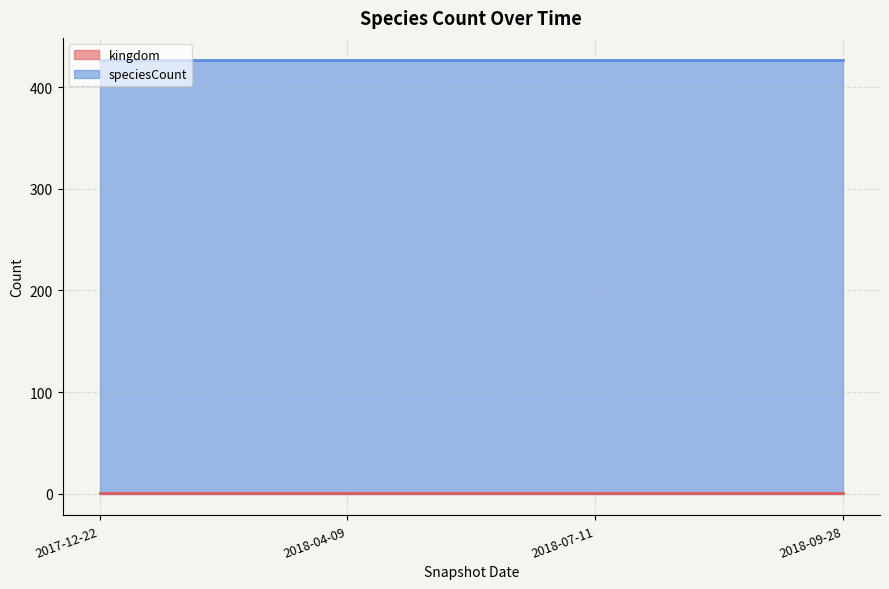

Between 2017-12-22 and 2018-09-28, which is larger?

2017-12-22